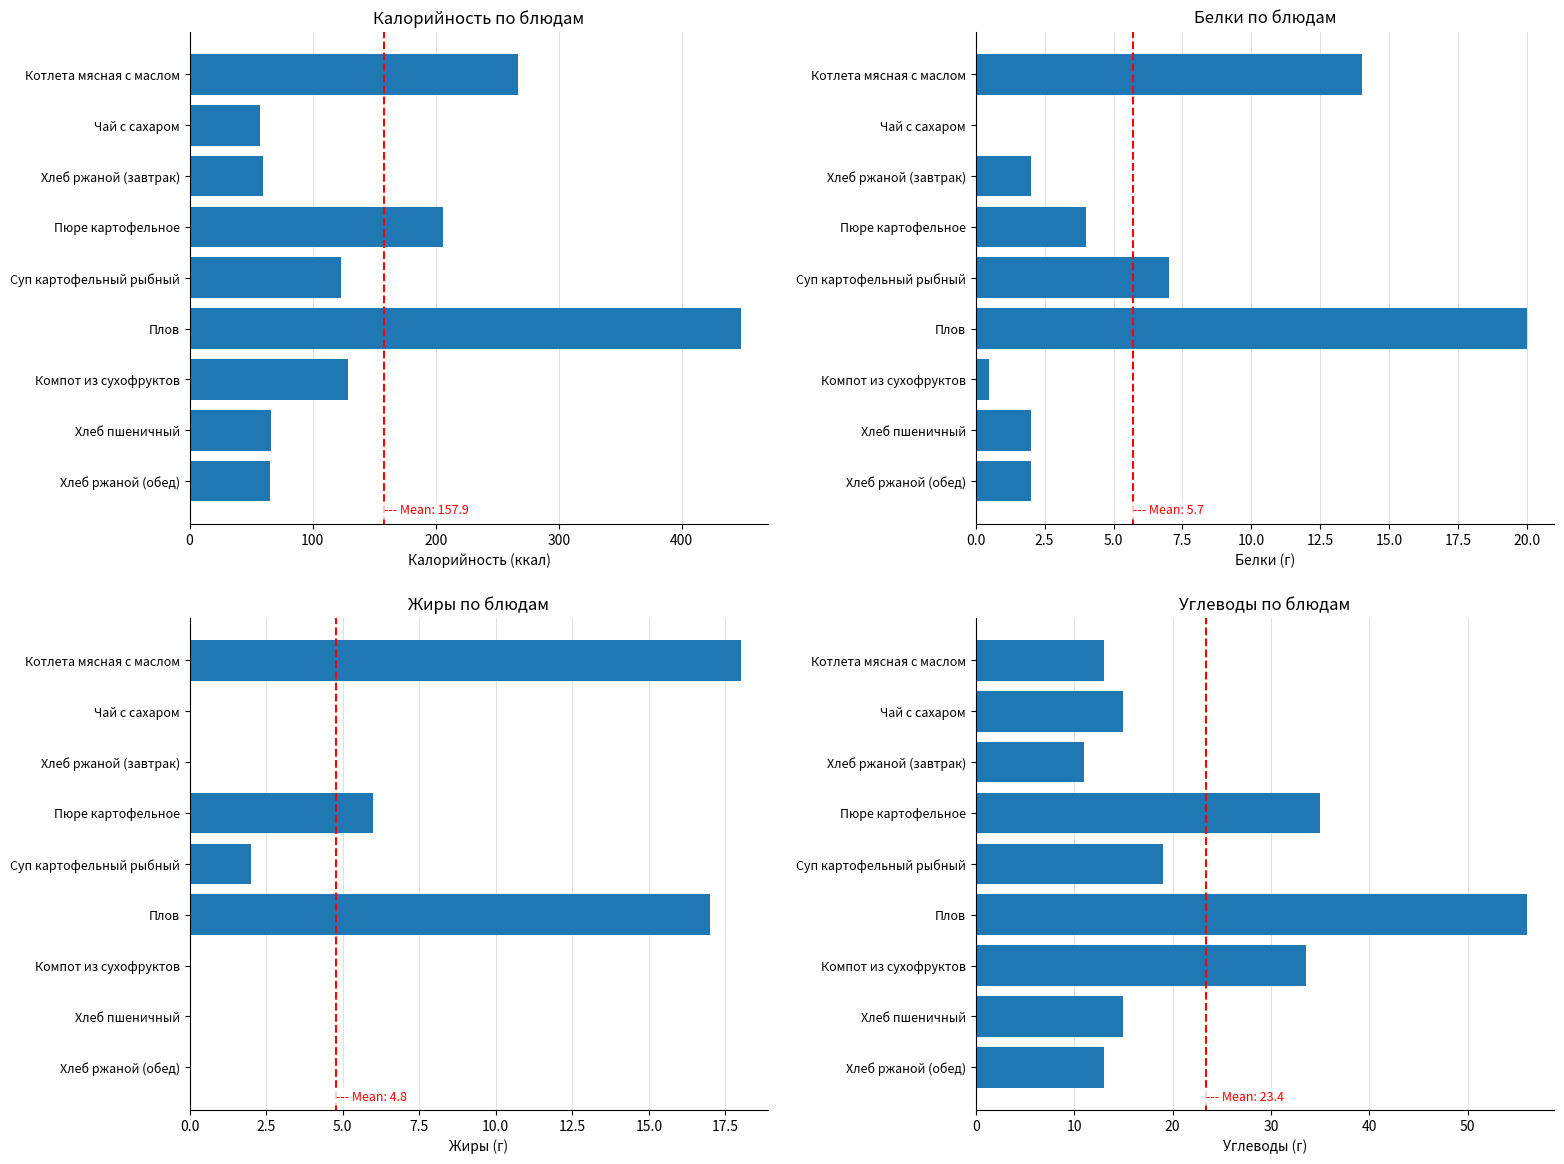

What is the average value?

23.4